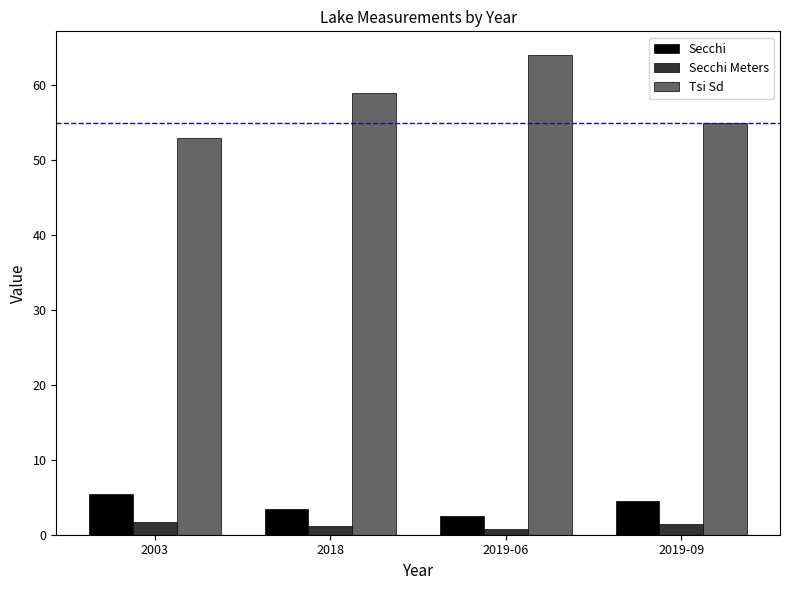

What position from the left is 2019-09?

4